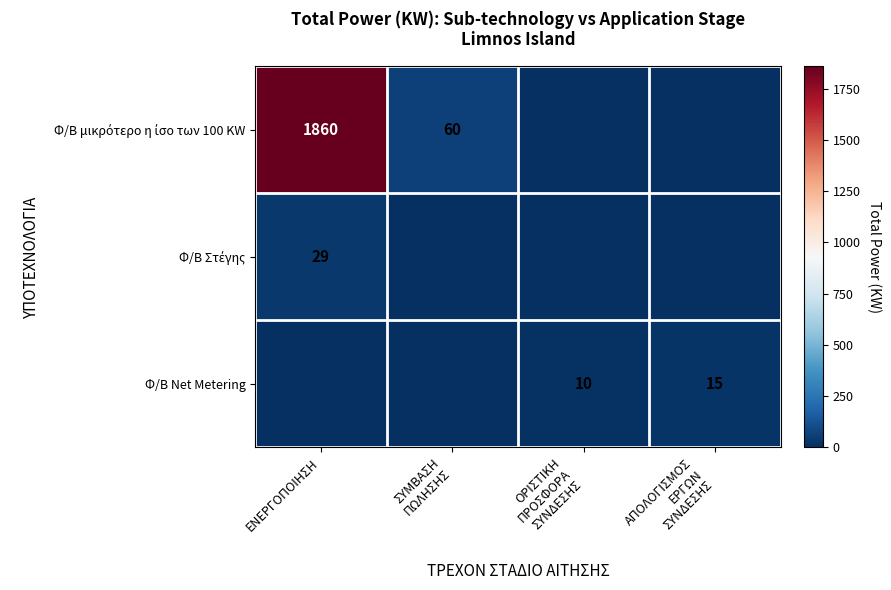

Count the number of categories in the chart.

4